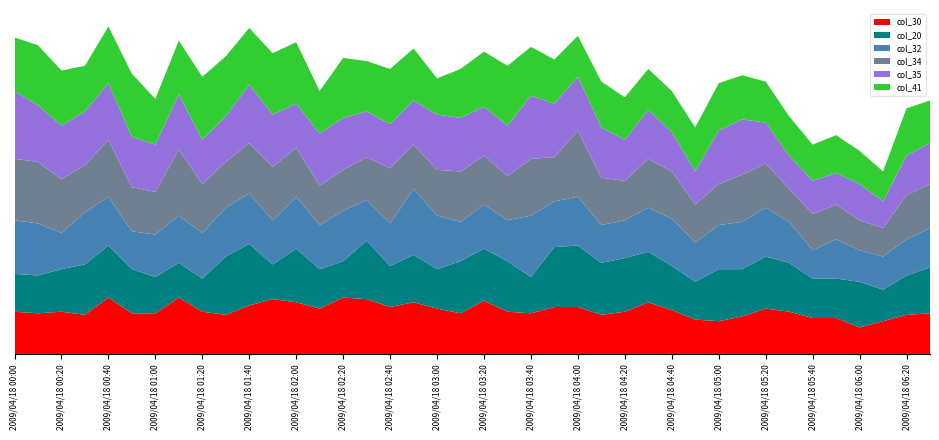

Reading left to right, list all the values displayed in this chart.

col_30: 2.7	2.6	2.7	2.5	3.6	2.6	2.6	3.6	2.7	2.5	3.1	3.5	3.3	2.9	3.6	3.5	3.0	3.3	2.9	2.6	3.4	2.7	2.6	3.0	3.0	2.5	2.7	3.3	2.8	2.2	2.1	2.4	2.9	2.7	2.3	2.3	1.7	2.1	2.5	2.6
col_20: 2.4	2.4	2.7	3.2	3.3	2.8	2.3	2.2	2.1	3.7	3.9	2.2	3.4	2.5	2.3	3.7	2.6	3.0	2.5	3.3	3.3	3.2	2.3	3.8	3.9	3.3	3.4	3.2	2.8	2.4	3.3	3.0	3.3	3.1	2.5	2.5	2.9	2.0	2.5	2.9
col_32: 3.4	3.3	2.3	3.3	3.1	2.4	2.7	3.0	2.9	3.1	3.2	2.8	3.3	2.8	3.2	2.6	2.7	4.2	3.4	2.5	2.8	2.6	3.9	2.9	3.1	2.4	2.4	2.8	3.0	2.5	2.8	3.0	3.1	2.6	1.8	2.5	2.0	2.1	2.3	2.5
col_34: 3.9	3.9	3.4	3.0	3.6	2.8	2.7	4.2	3.1	2.9	3.2	3.4	3.1	2.5	2.6	2.7	3.5	2.8	2.9	3.2	3.1	2.8	3.6	2.8	4.2	3.0	2.5	3.1	3.0	2.4	2.6	3.0	2.8	2.1	2.3	2.2	1.9	1.8	2.8	2.8
col_35: 4.3	3.6	3.4	3.4	3.6	3.2	3.0	3.5	2.8	2.9	3.7	3.3	2.8	3.3	3.3	2.9	2.8	2.8	3.5	3.4	3.1	3.2	4.0	3.4	3.4	3.2	2.6	3.1	2.5	2.1	3.4	3.5	2.6	2.1	2.1	2.0	2.3	1.7	2.5	2.6
col_41: 3.4	3.8	3.5	2.9	3.6	4.0	2.9	3.4	4.0	3.8	3.6	3.9	3.9	2.7	3.8	3.2	3.5	3.3	2.3	3.1	3.5	3.8	3.1	2.8	2.6	2.9	2.7	2.6	2.6	2.8	3.0	2.8	2.6	2.5	2.3	2.4	2.1	1.9	3.0	2.7